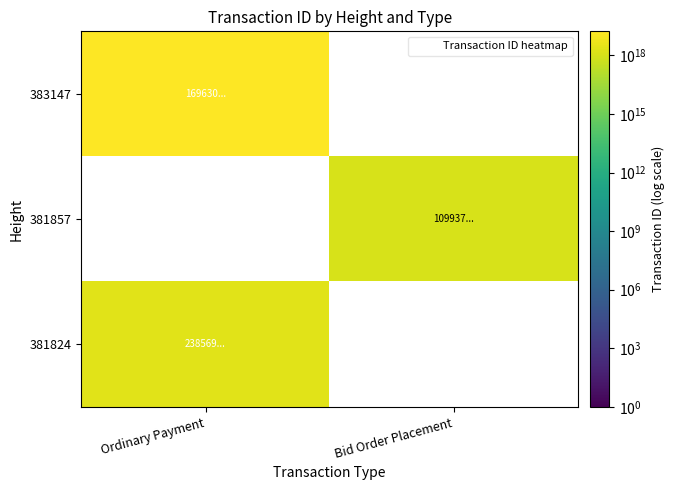

True or false: 381857 has a value of 1972404042010011648.0 at Bid Order Placement.

False